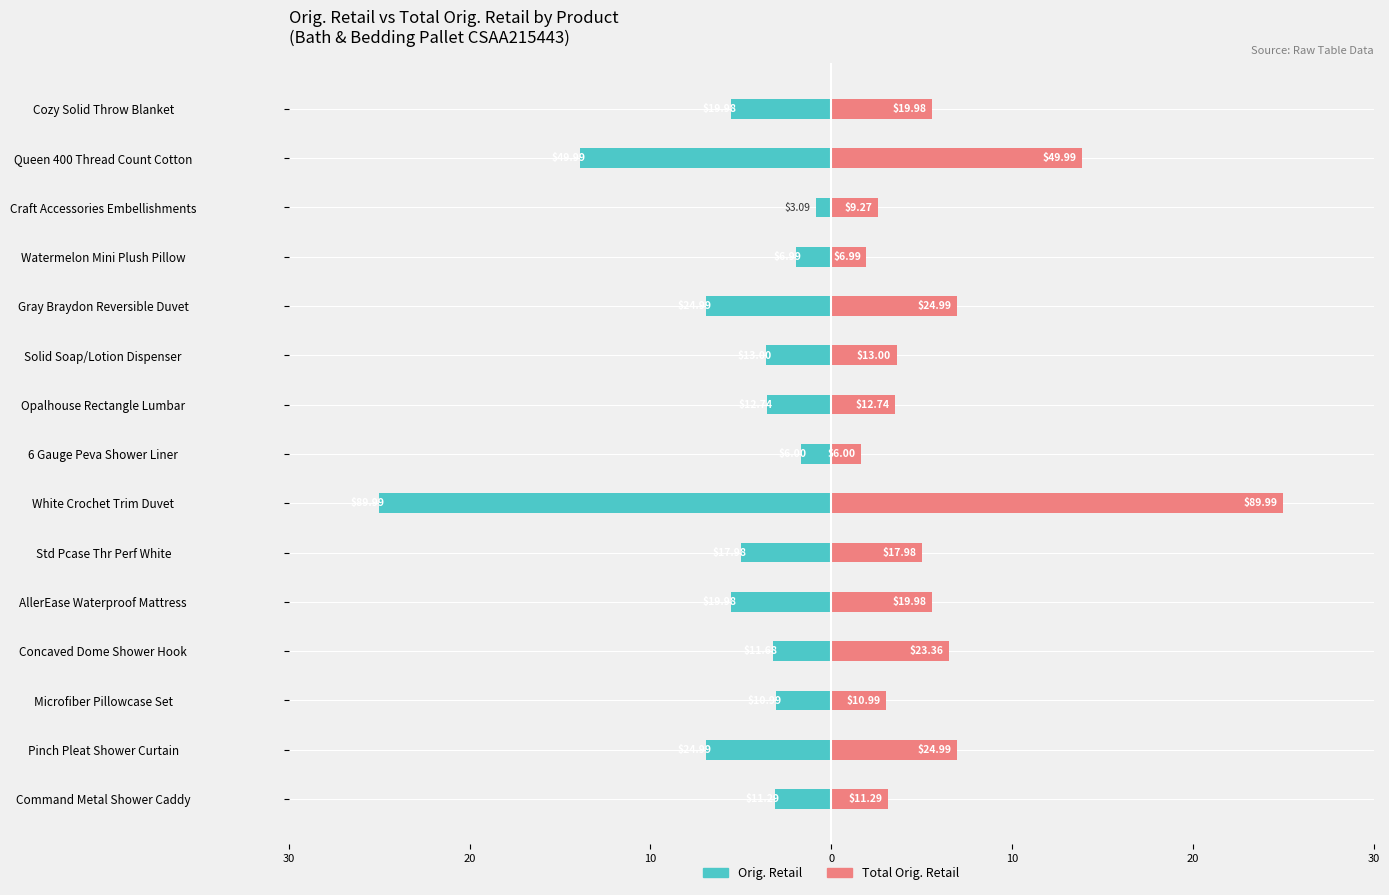

How many bars are there in each group?

2